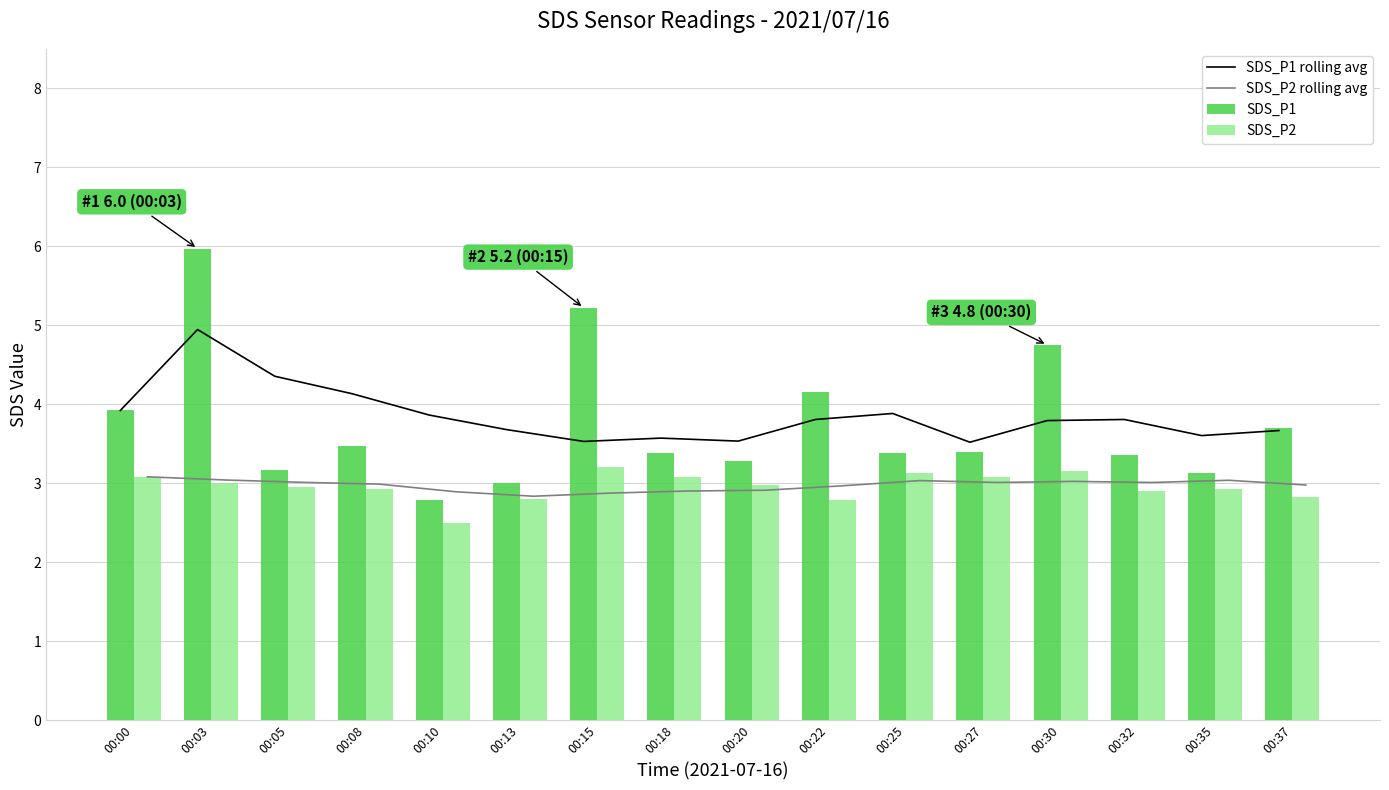

List the series in order of their peak value, highest first.

SDS_P1, SDS_P1 rolling avg, SDS_P2, SDS_P2 rolling avg